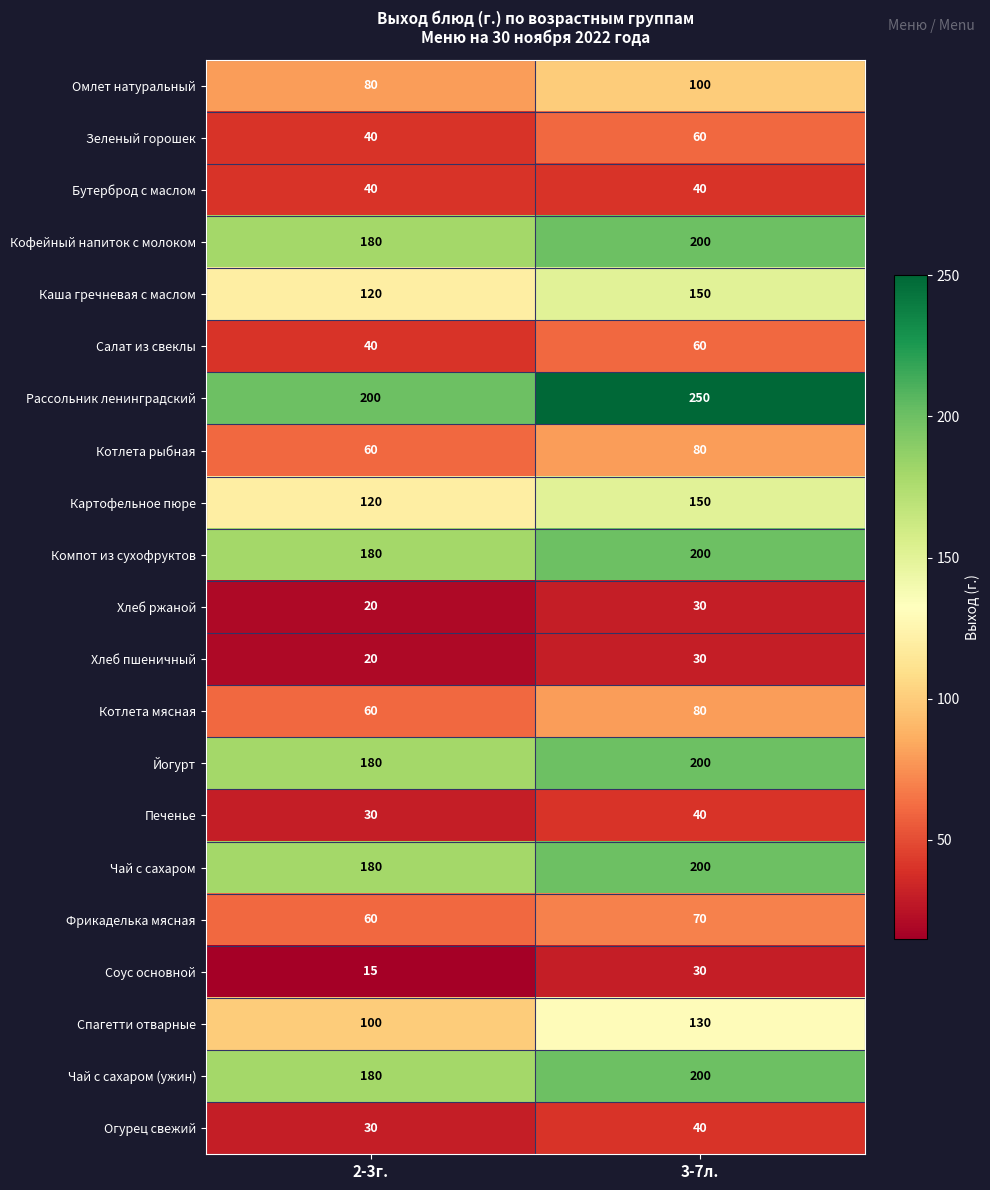

The Кофейный напиток с молоком series shows 267 at 2-3г.. True or false?

False